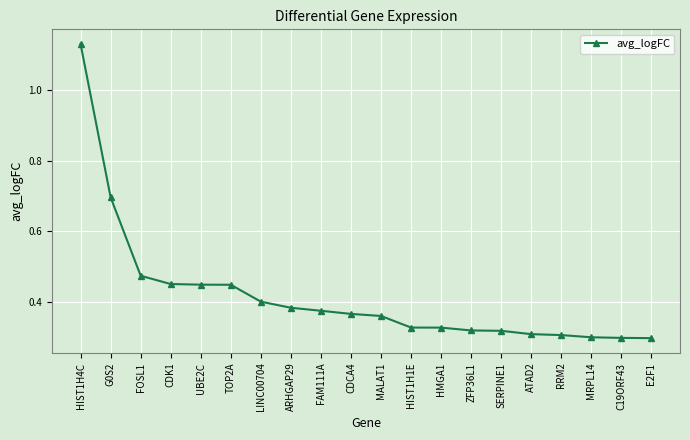

What position from the right is FOSL1?

18